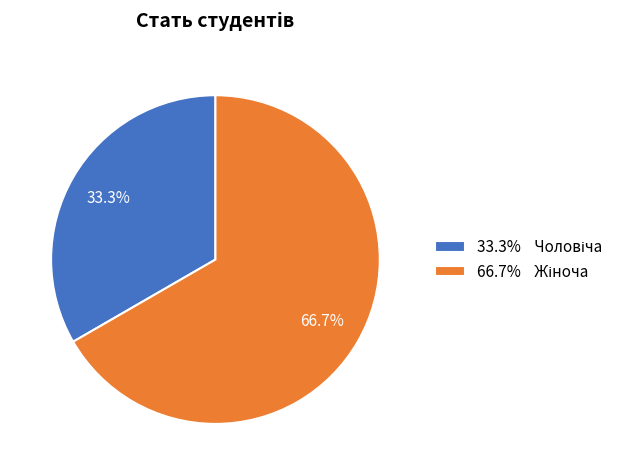

How many segments does this pie chart have?

2